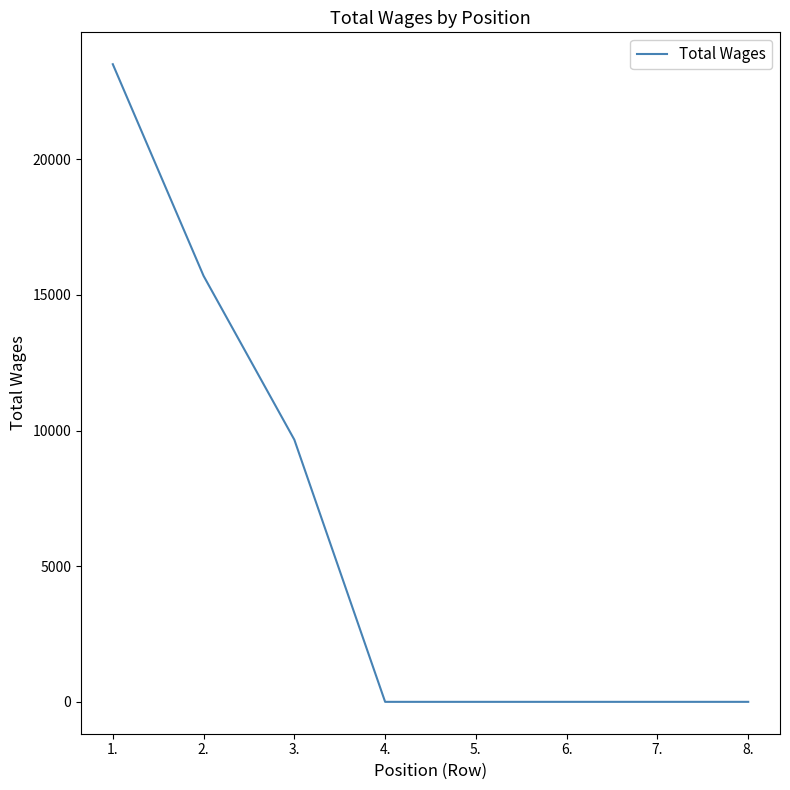

Which category has the highest value across all series?

1.